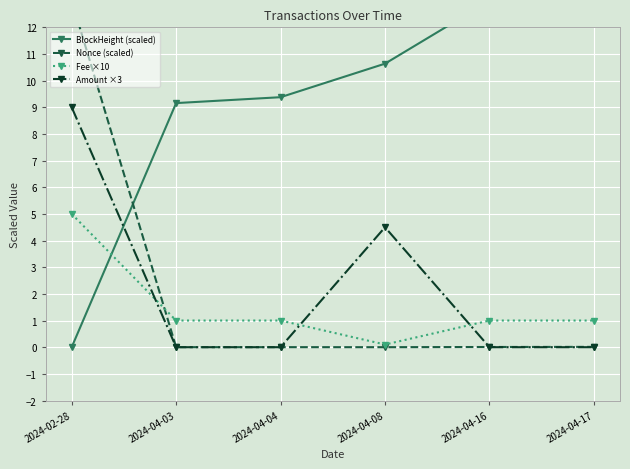

At how many categories does at least one series exceed 5?

6